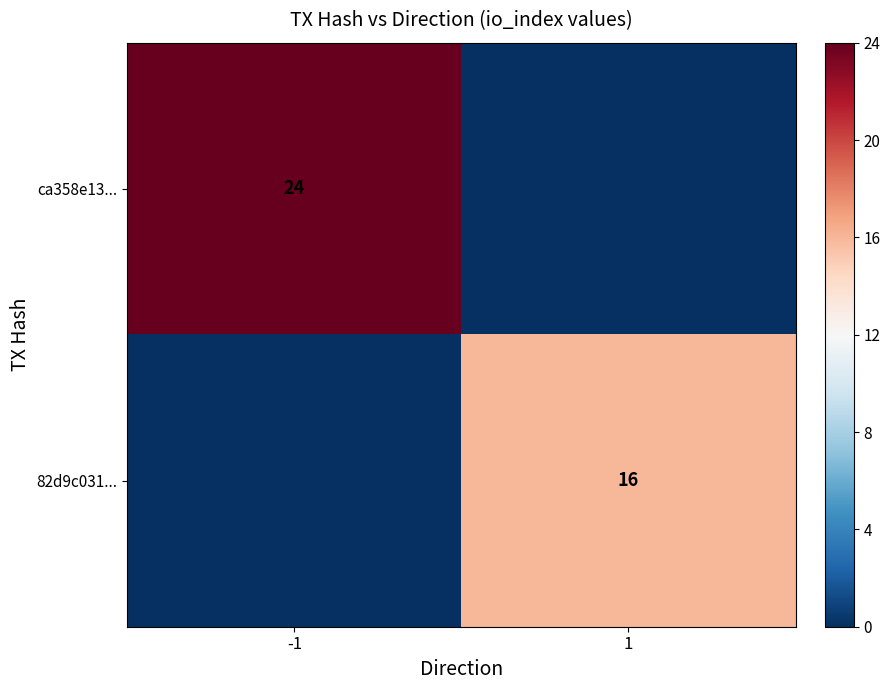

True or false: ca358e13... has a value of 10 at -1.

False